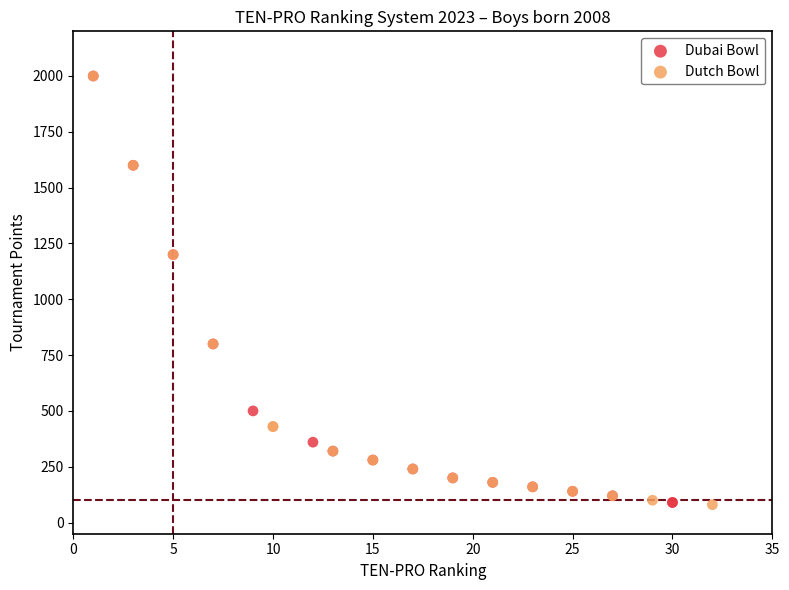

What are all the series names shown in the legend?

Dubai Bowl, Dutch Bowl